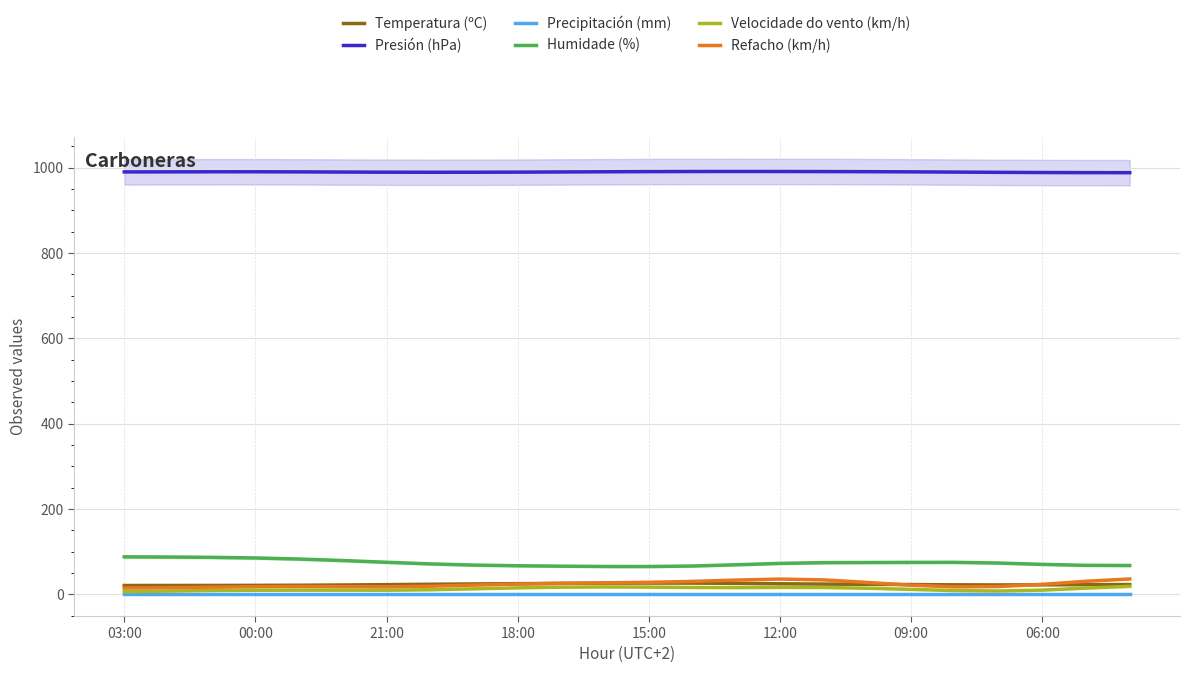

What is the highest value of the Temperatura (ºC) series?

26.2